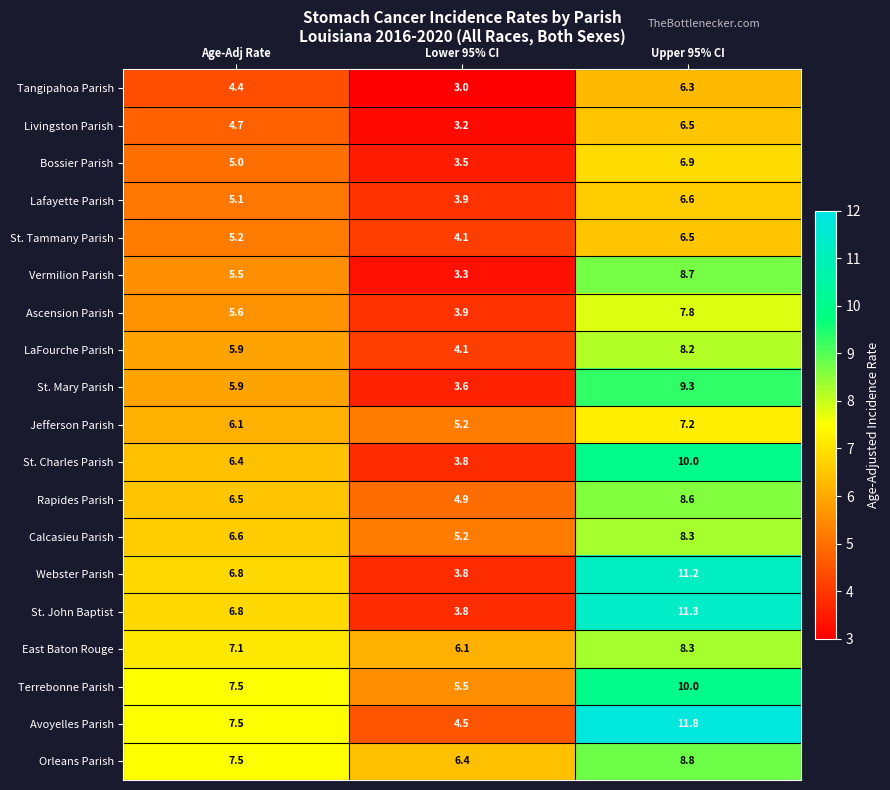

At which label does Terrebonne Parish first exceed 7?

Age-Adj Rate